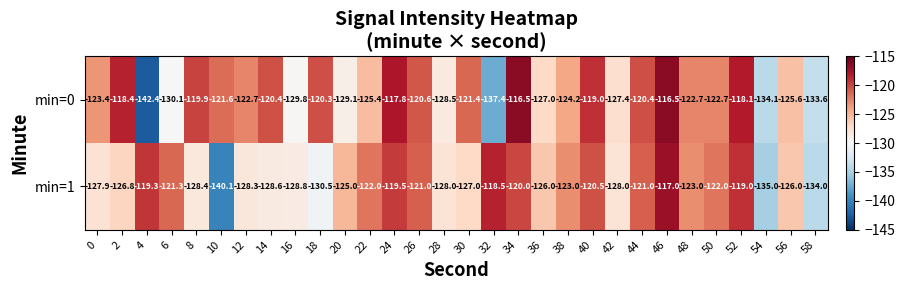

Is the value of min=1 at 42 greater than the value of min=0 at 12?

No